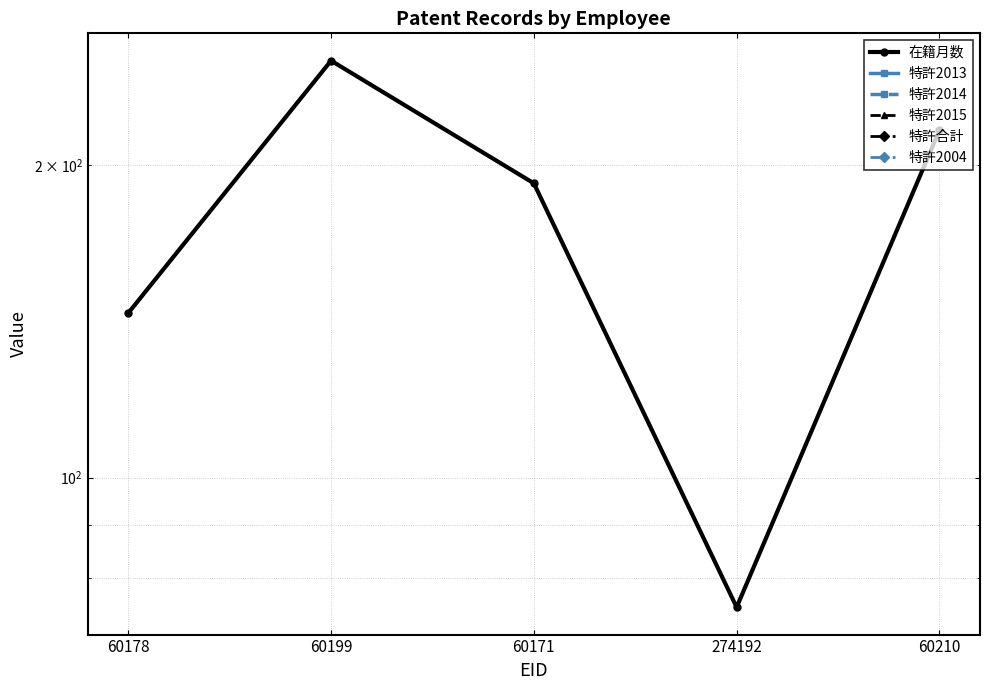

What are all the series names shown in the legend?

在籍月数, 特許2013, 特許2014, 特許2015, 特許合計, 特許2004